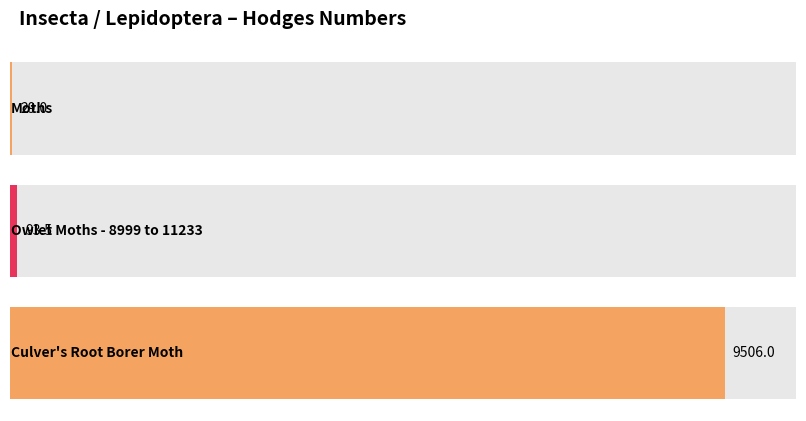

Rank the categories by value from highest to lowest.

Culver's Root Borer Moth, Owlet Moths - 8999 to 11233, Moths